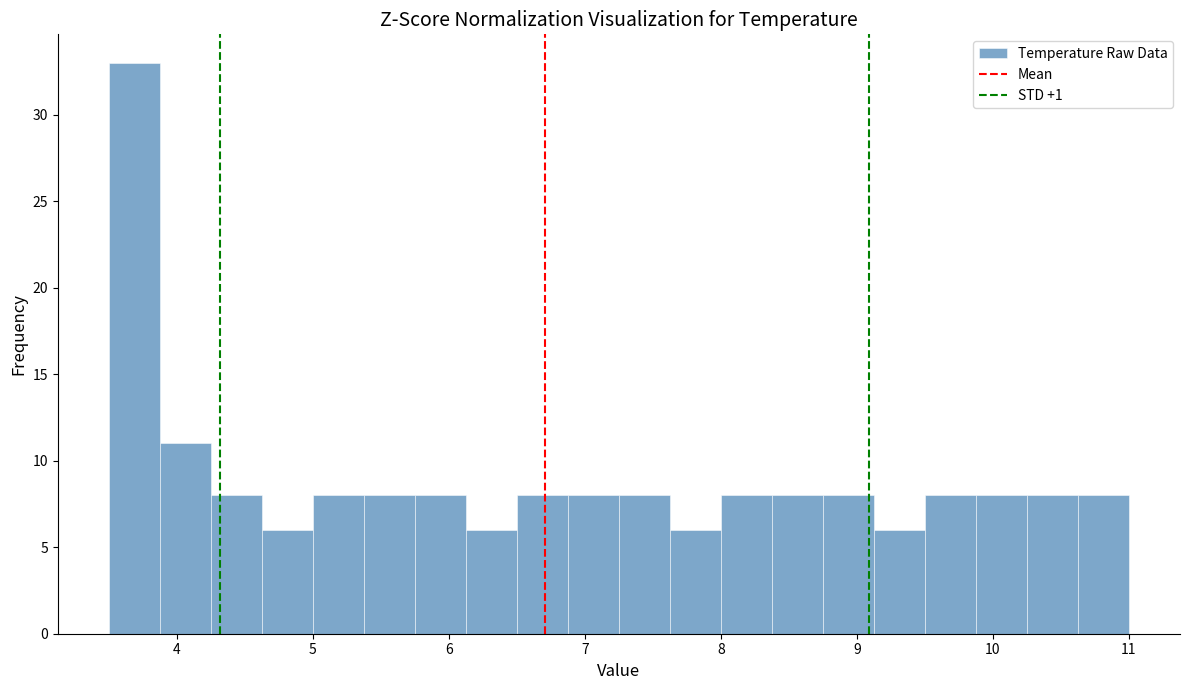

Around what value on the x-axis is the tallest bar? Give the approximate position of its centre, as read against the axis.

3.7